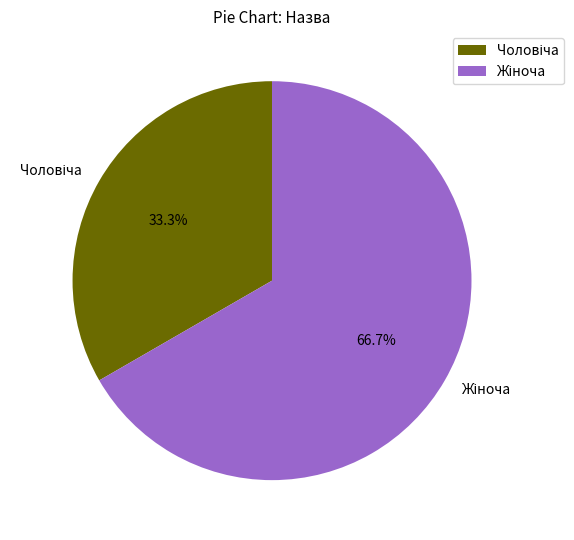

Does any single category account for the majority?

Yes